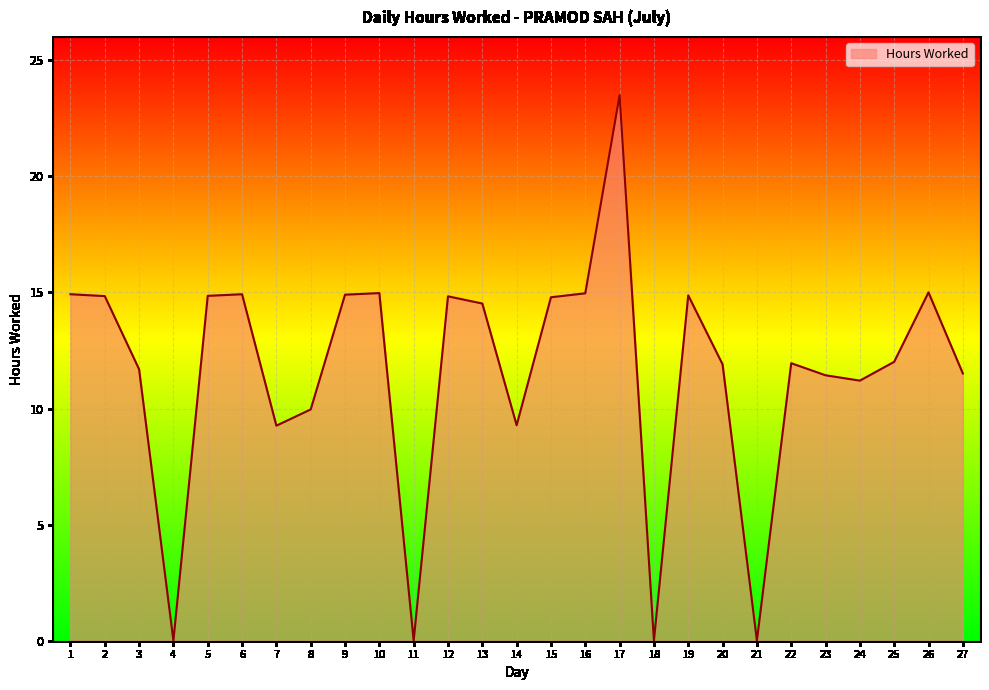

Which label corresponds to the largest value in the chart?

17